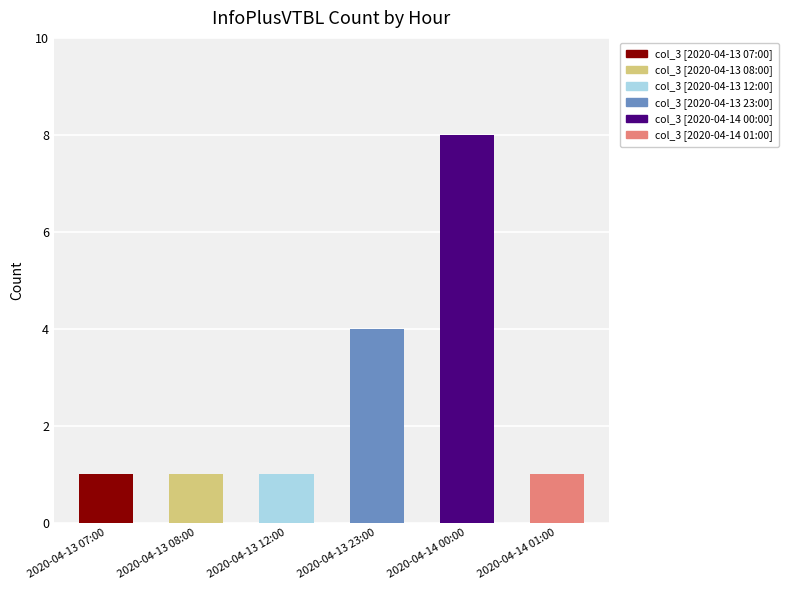

What is the difference between the values at 2020-04-13 23:00 and 2020-04-13 08:00?

3